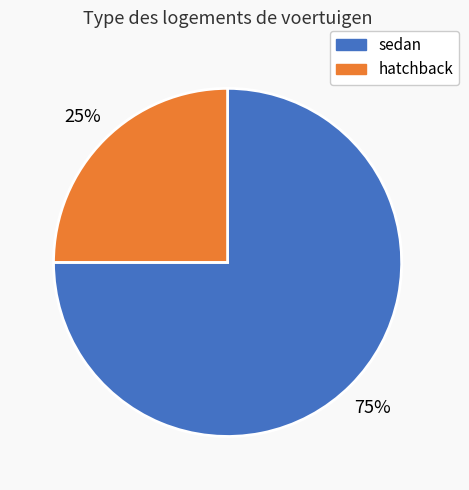

To the nearest percent, what is the average slice percentage?

50%